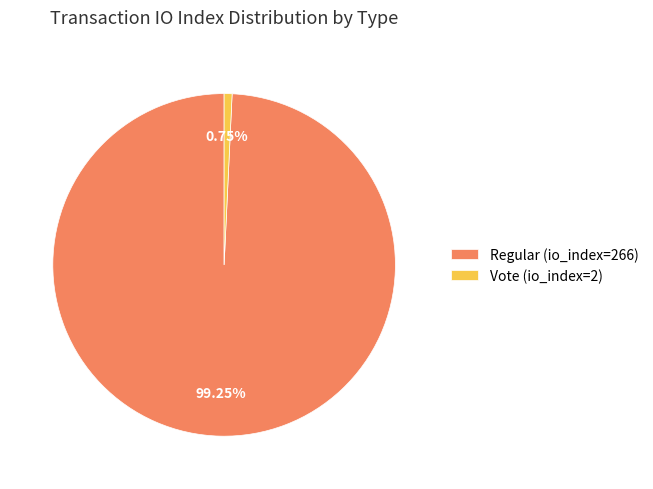

True or false: Vote (io_index=2) accounts for 1% of the total.

True